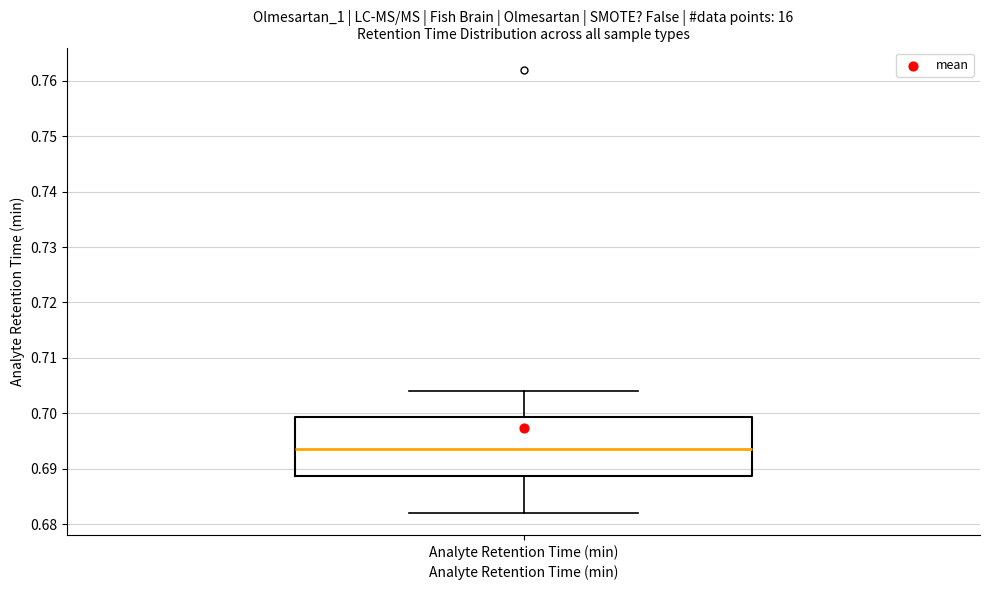

Transcribe this box plot: give where the median line is, the range the box spans, and where the two whiskers end, as read against the y-axis. The values are not printed on the chart, so give them approximately, as read against the axis.

median 0.694, box 0.689 to 0.699, whiskers 0.682 to 0.704